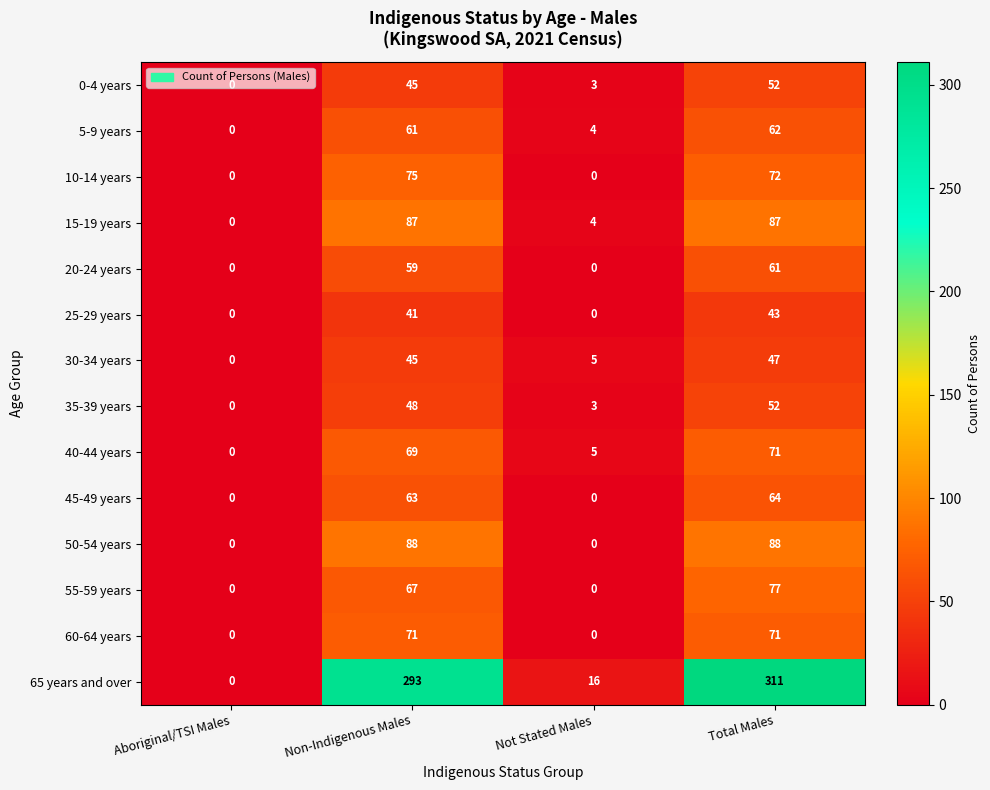

Which series has the widest spread of values?

65 years and over